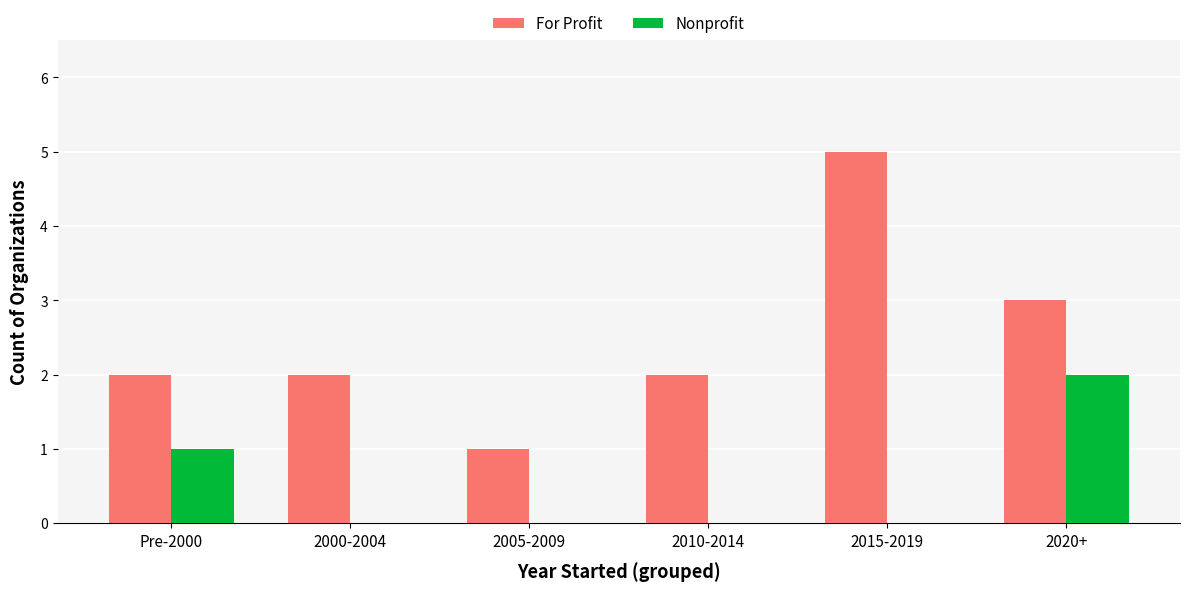

Between Pre-2000 and 2000-2004, which series saw the biggest shift?

Nonprofit